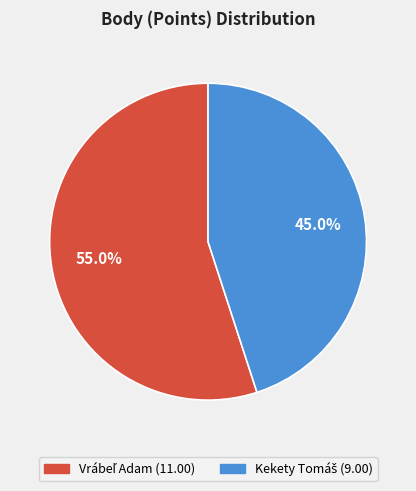

Does any single category account for the majority?

Yes